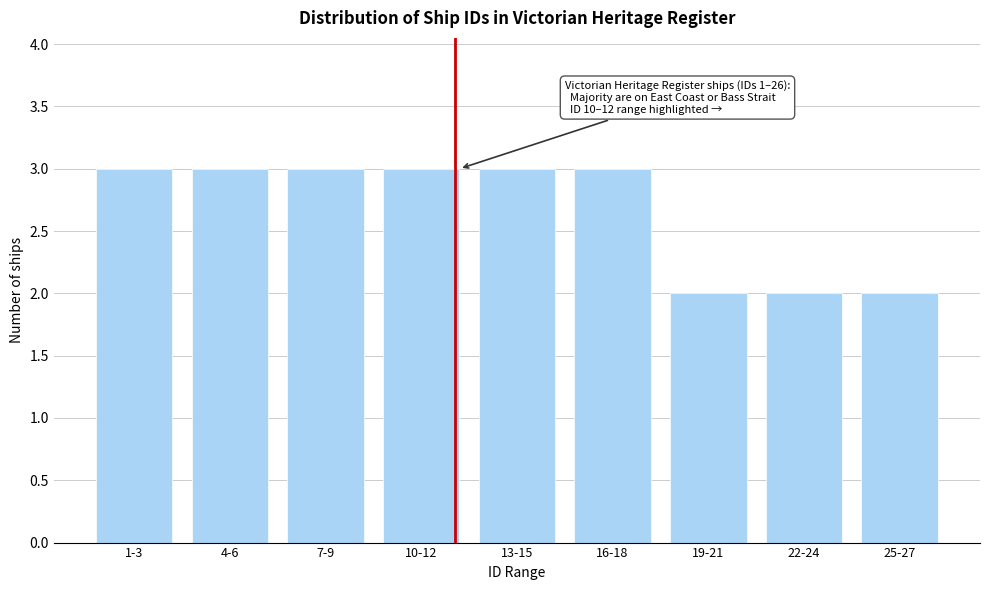

Reading left to right, list all the values displayed in this chart.

3	3	3	3	3	3	2	2	2